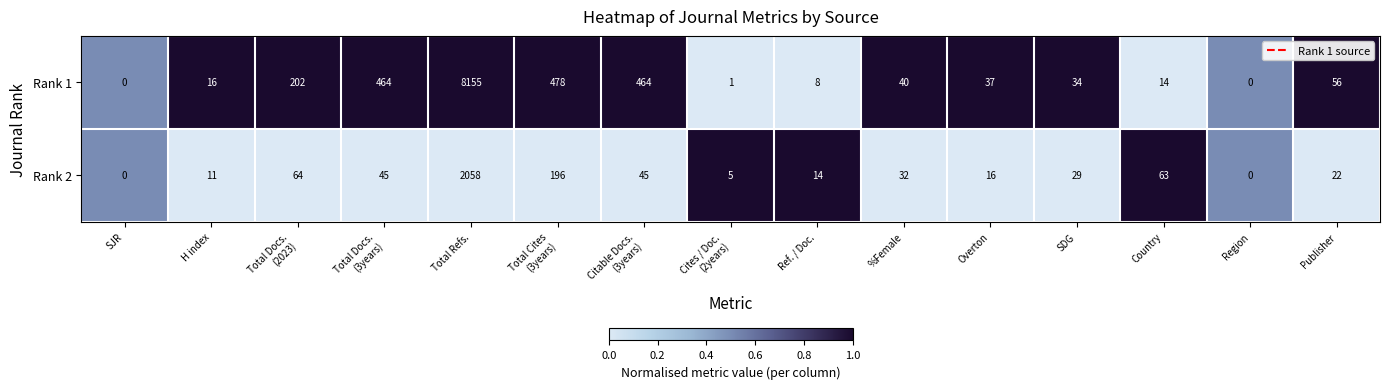

What is the maximum value for Rank 2?

2058